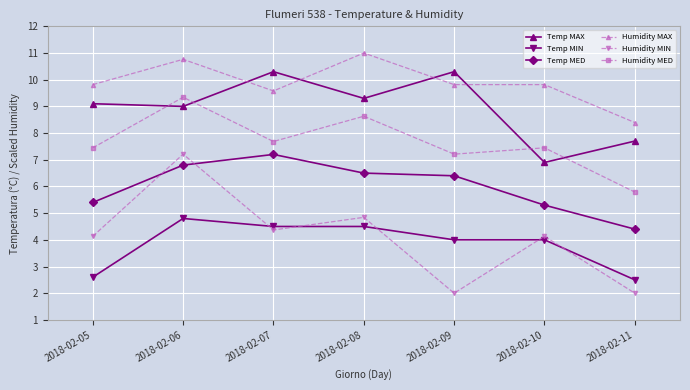

Reading left to right, extract all data points from this chart.

Temp MAX: 9.1	9.0	10.3	9.3	10.3	6.9	7.7
Temp MIN: 2.6	4.8	4.5	4.5	4.0	4.0	2.5
Temp MED: 5.4	6.8	7.2	6.5	6.4	5.3	4.4
Humidity MAX: 9.8	10.8	9.6	11.0	9.8	9.8	8.4
Humidity MIN: 4.1	7.2	4.4	4.8	2.0	4.1	2.0
Humidity MED: 7.4	9.3	7.7	8.6	7.2	7.4	5.8